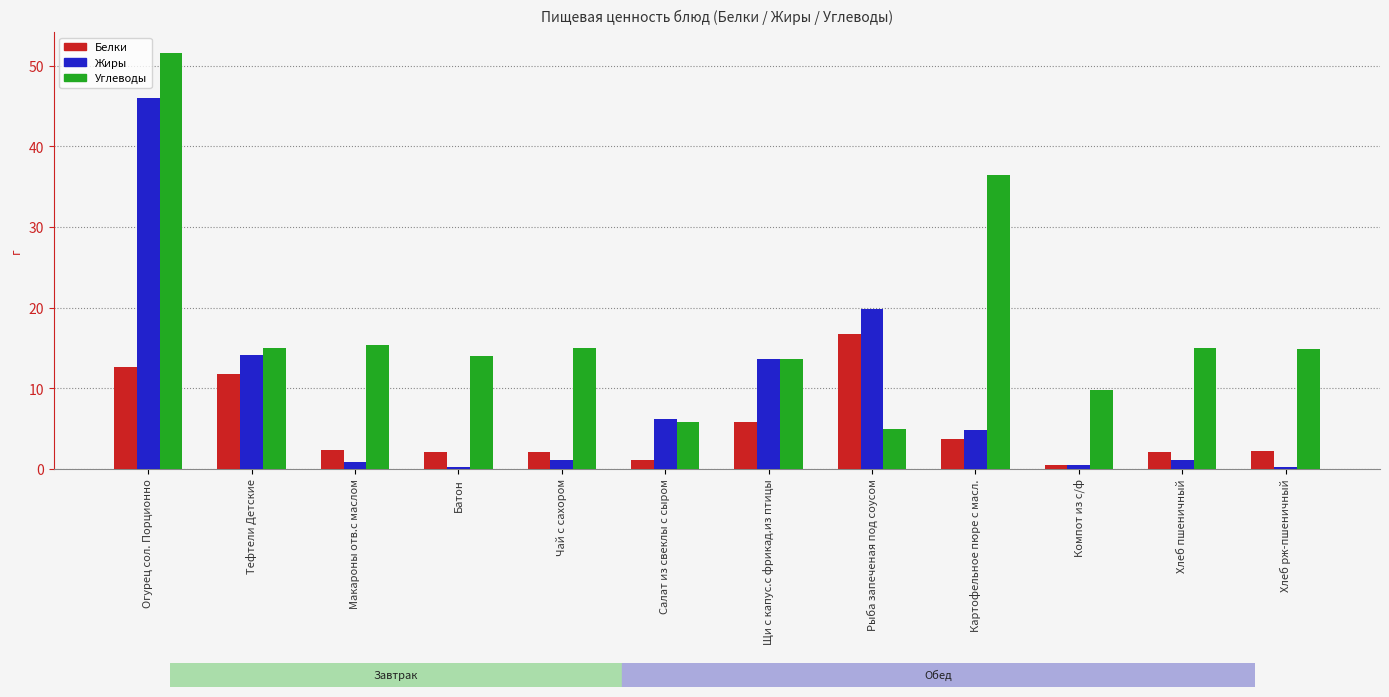

At Чай с сахором, list the series in order from smallest to largest.

Жиры, Белки, Углеводы